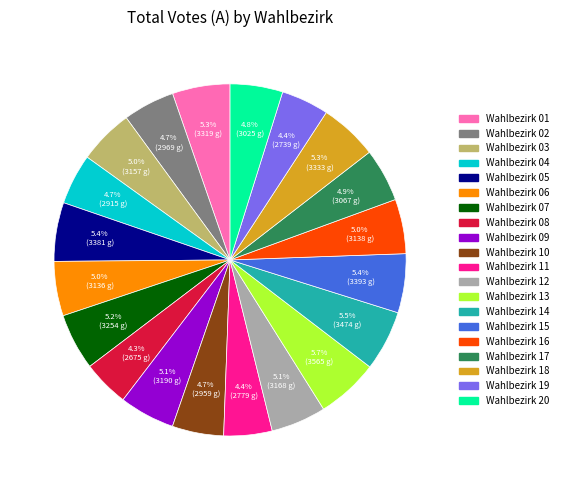

What is the ratio of the value at Wahlbezirk 03 to the value at Wahlbezirk 07?

1.0